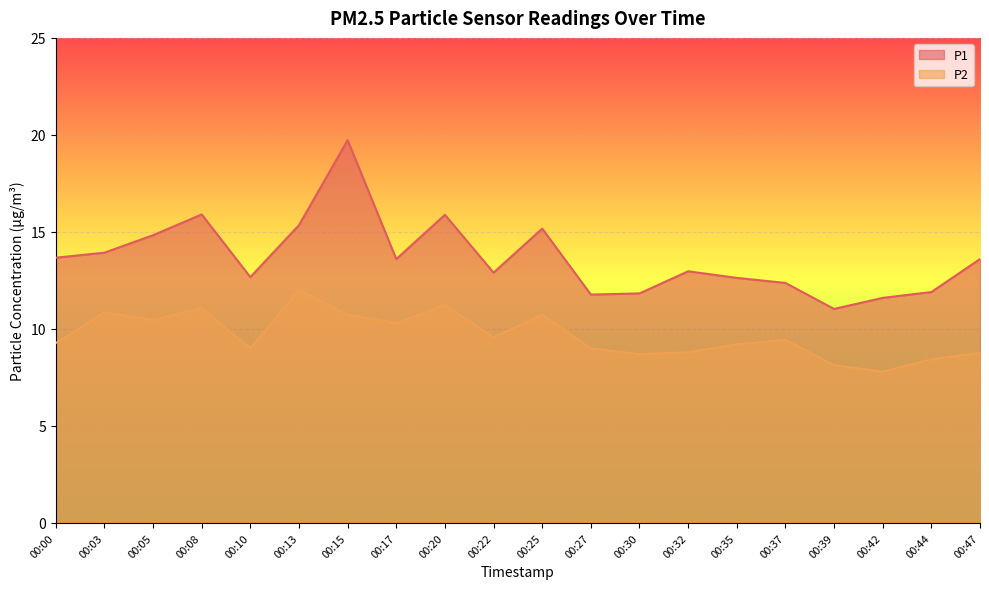

How many lines are shown in the chart?

2